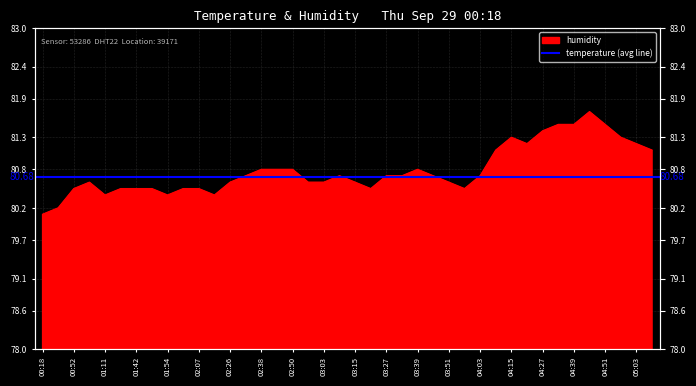

How many lines are shown in the chart?

1